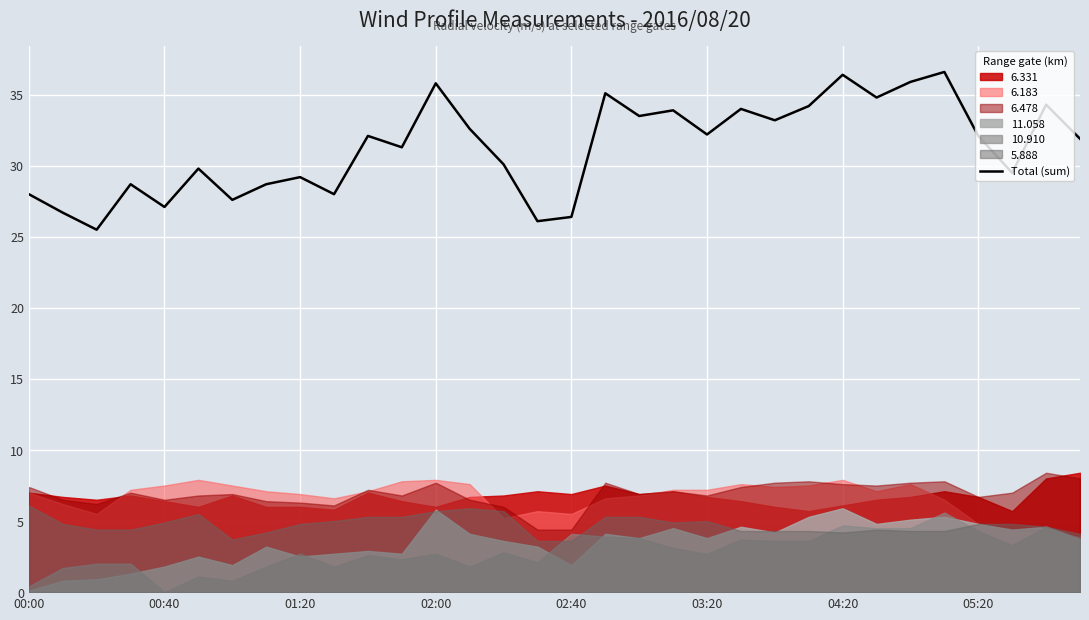

Between 9 and 29, which is larger?

29